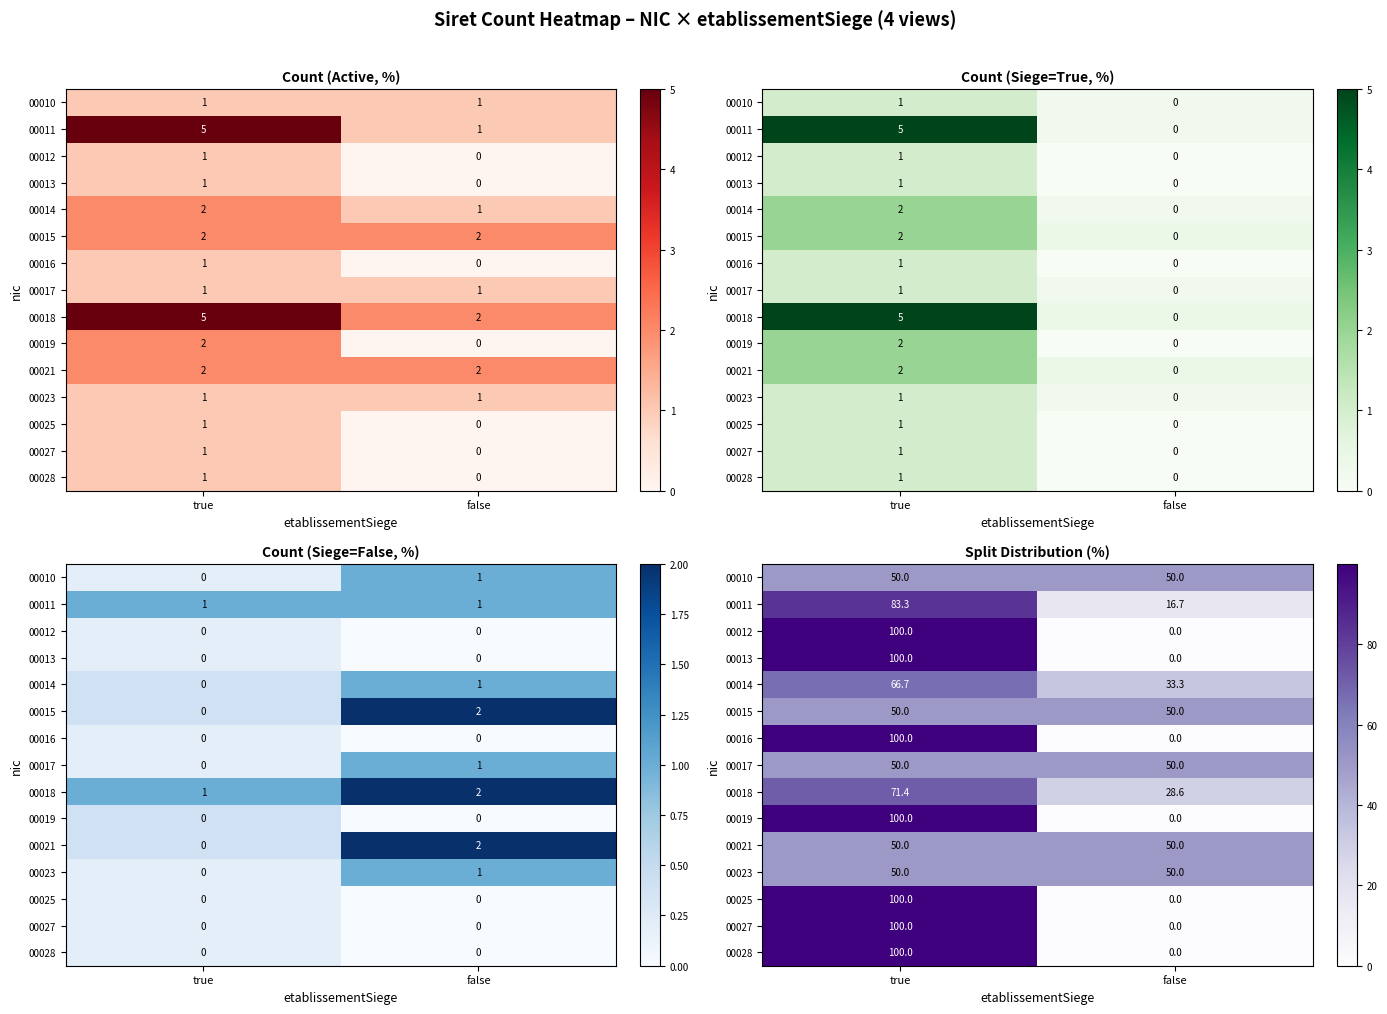

The value of row_1 at false is 16.7. True or false?

True